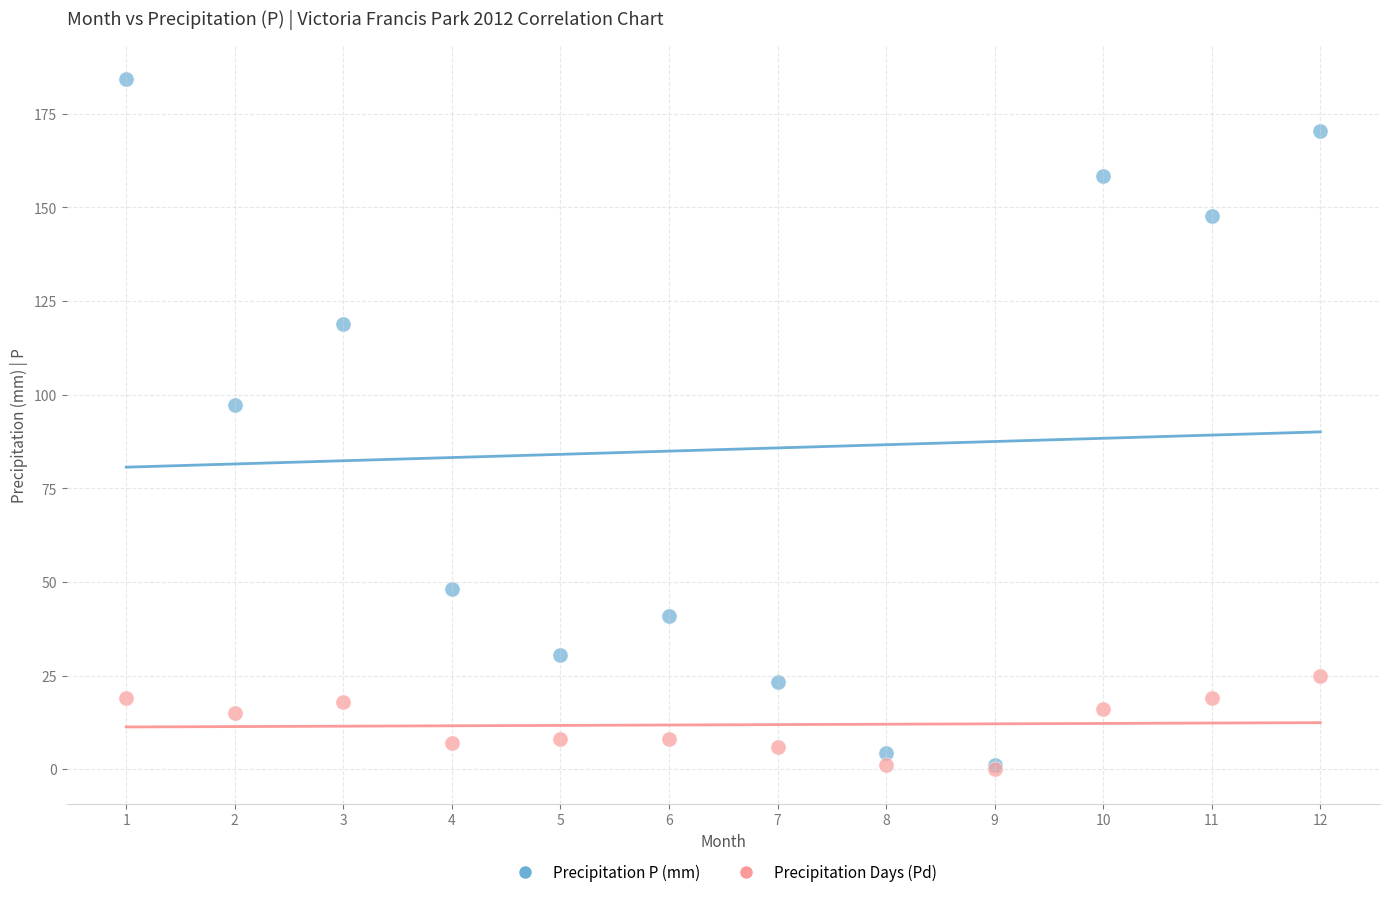

Across all series, what Y value is closest to 92?

97.2